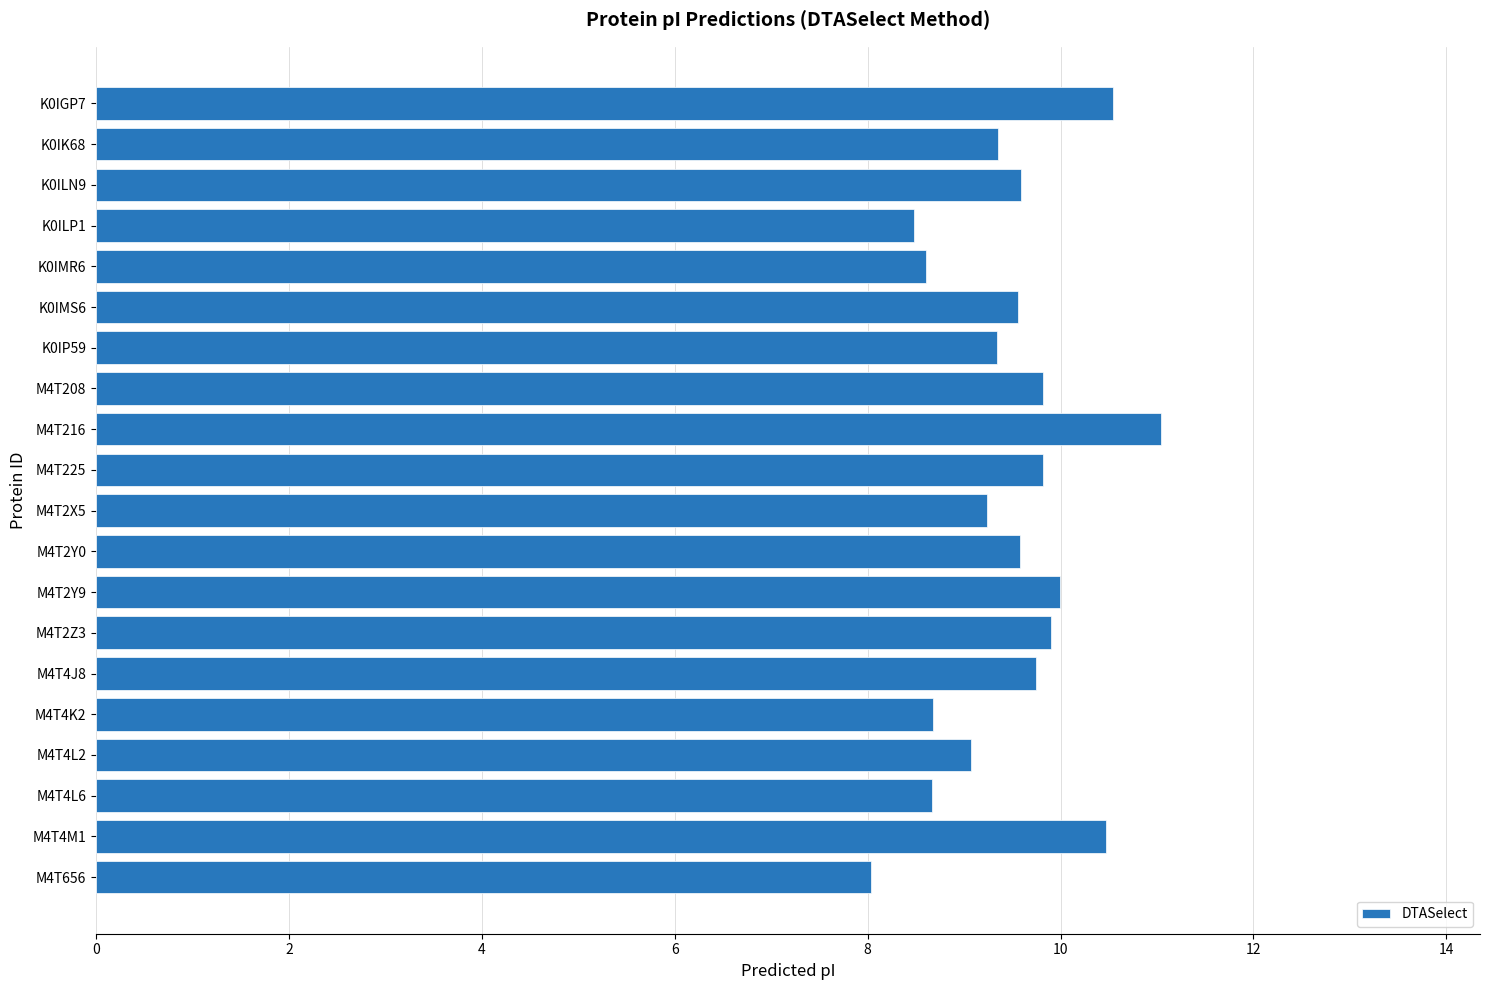

The chart shows a value of 8.0 at M4T656. True or false?

True